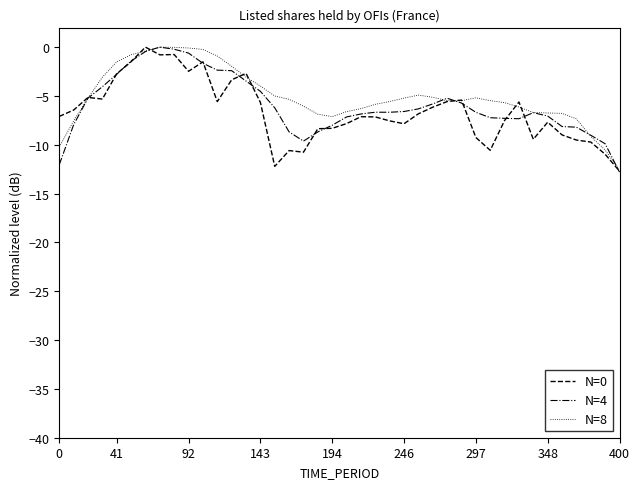

What is the minimum value shown in the chart?

-12.8